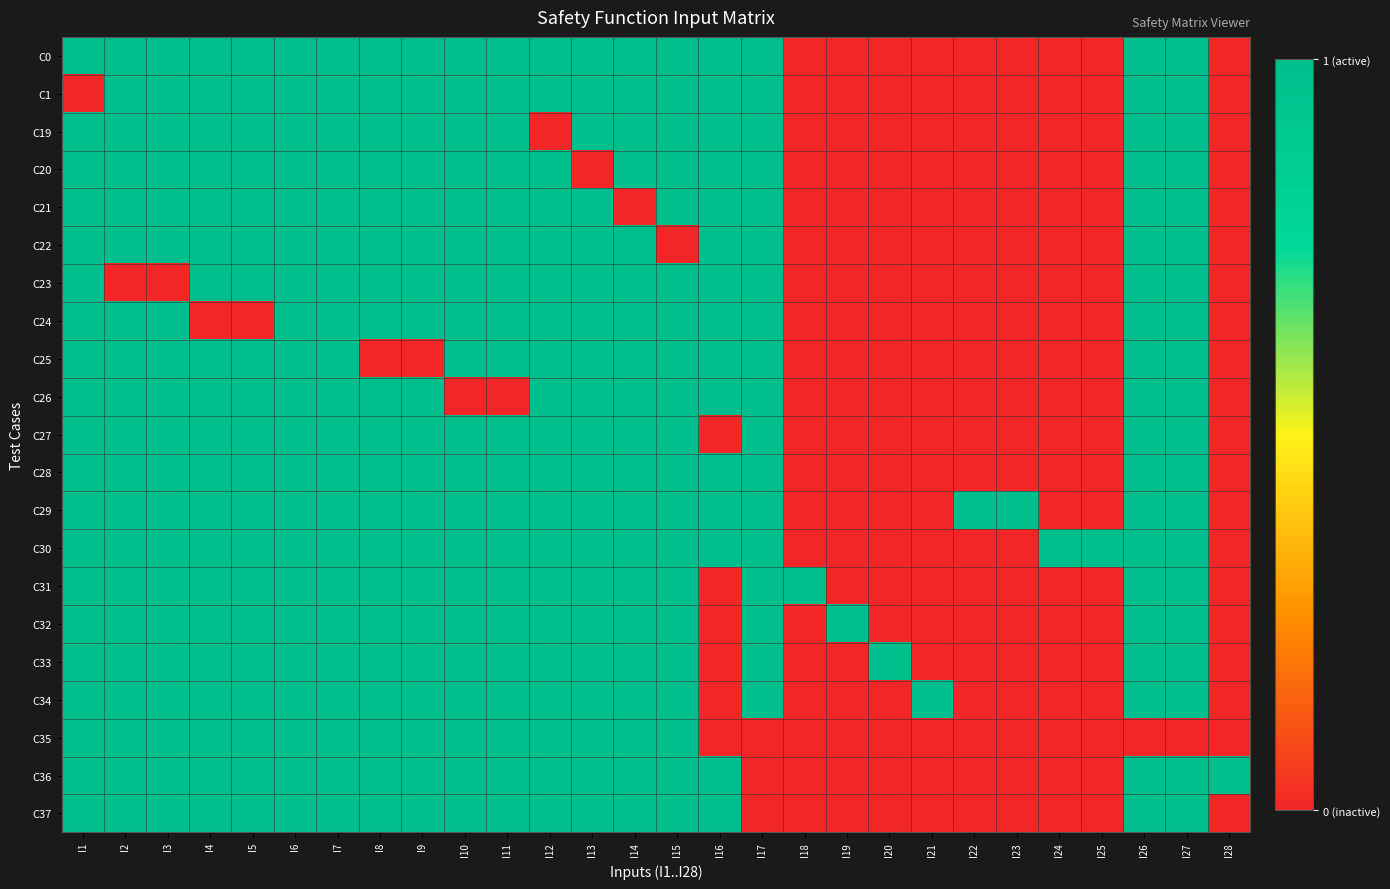

What is the spread (max minus min) of values at I28?

1